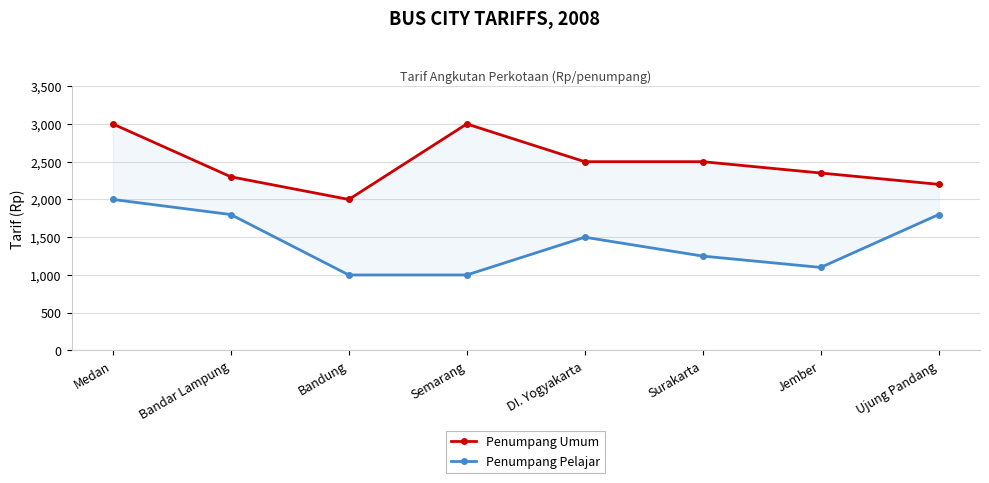

The Penumpang Pelajar series shows 1100 at Jember. True or false?

True